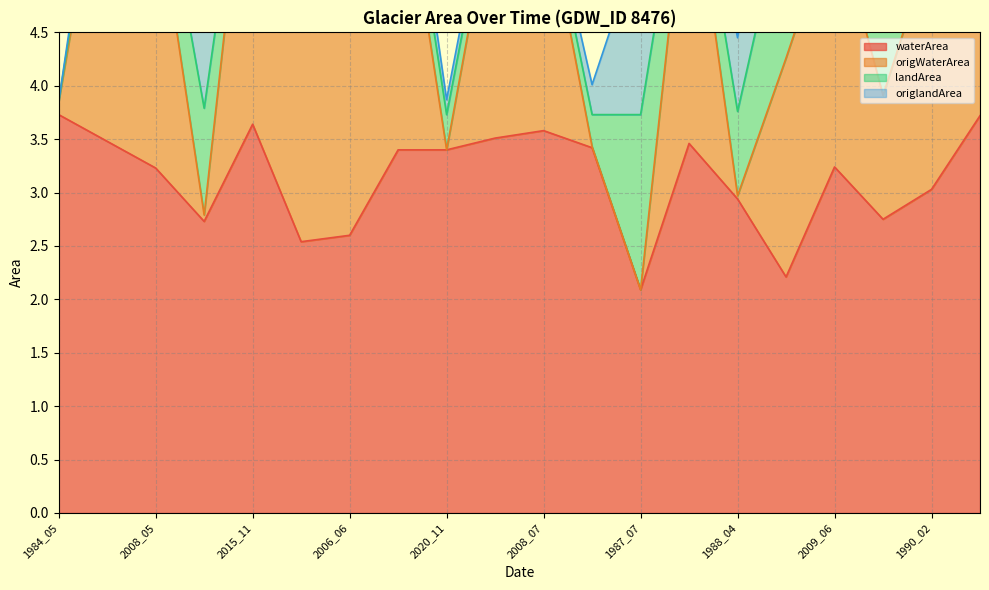

Between 1990_02 and 1985_07, which is larger?

1985_07